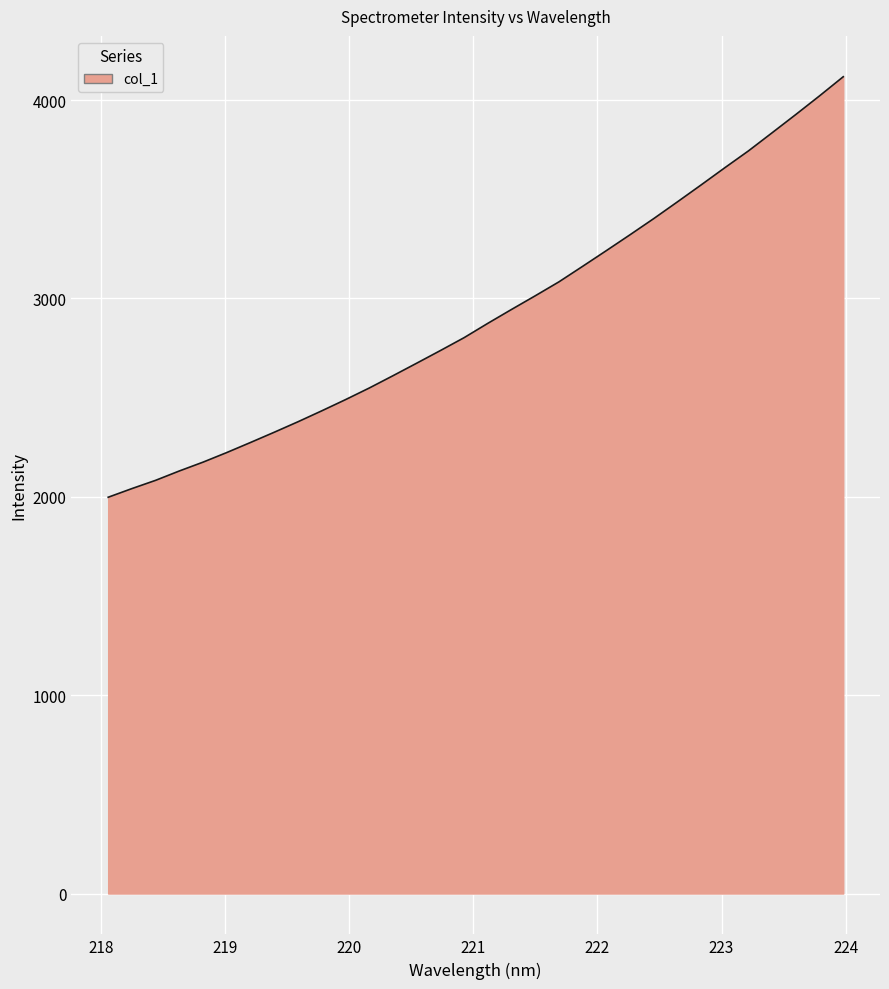

How many lines are shown in the chart?

1